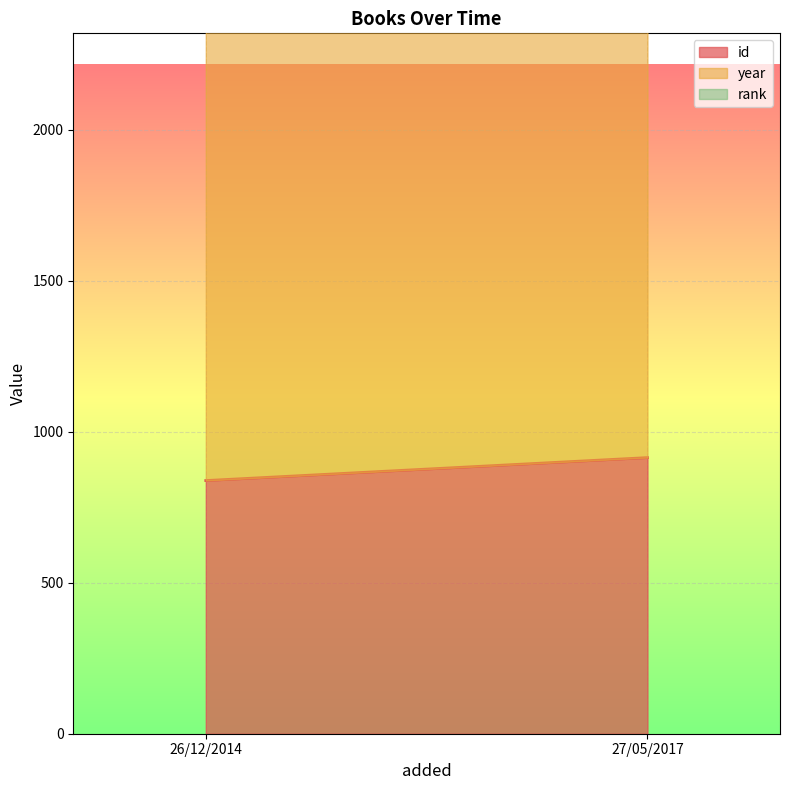

At which label does rank reach its peak?

26/12/2014